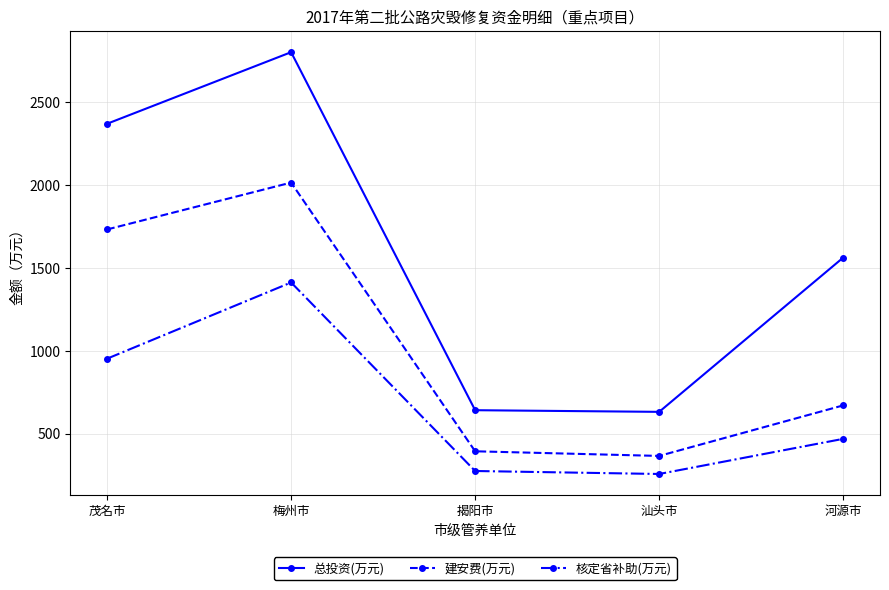

How many interior local peaks does the 核定省补助(万元) series have?

1